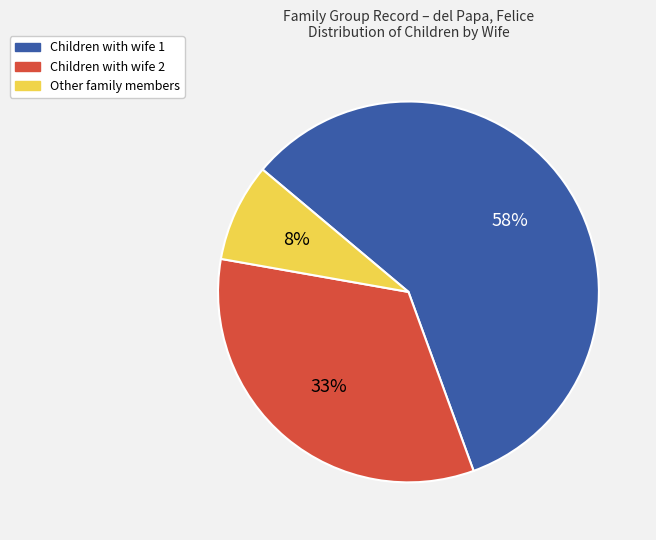

Is the sum of Other family members and Children with wife 2 greater than half?

No